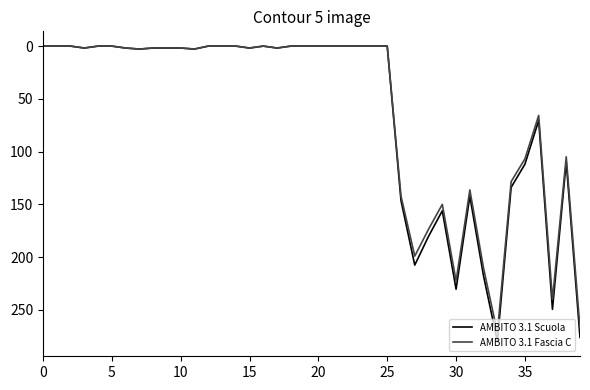

Which series has the widest spread of values?

AMBITO 3.1 Scuola